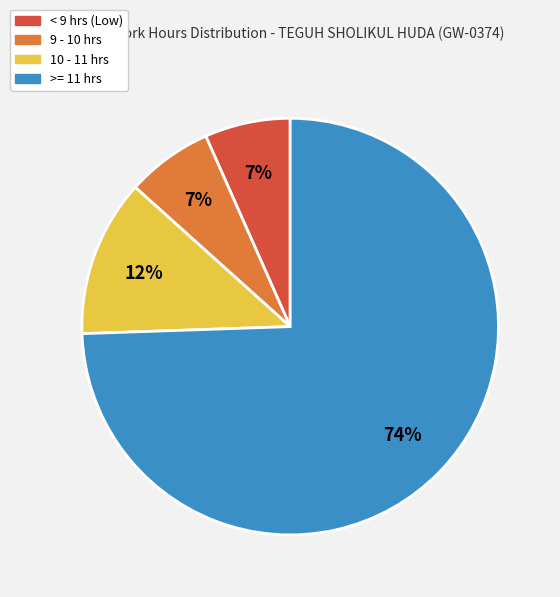

To the nearest percent, what is the average slice percentage?

25%